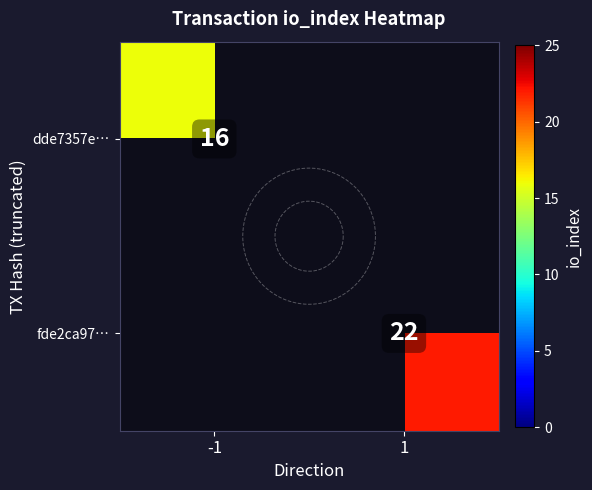

At 1, list the series in order from smallest to largest.

dde7357e…, fde2ca97…